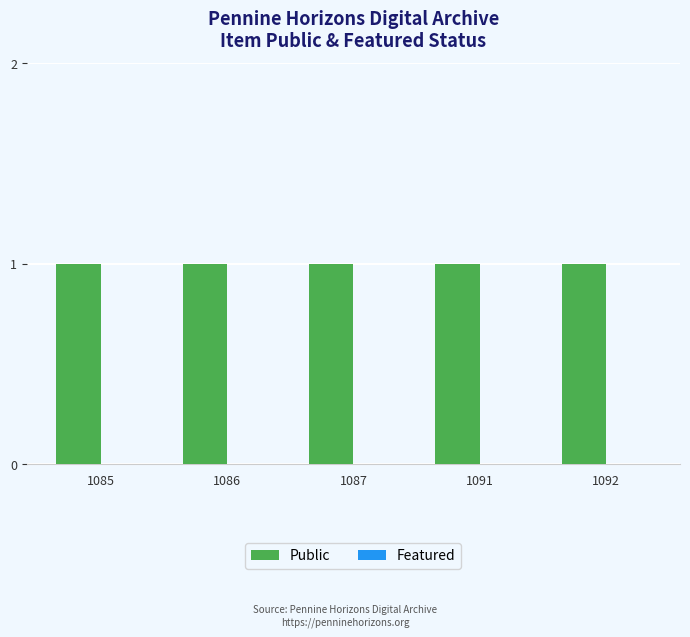

Which series has the largest total across all categories?

Public